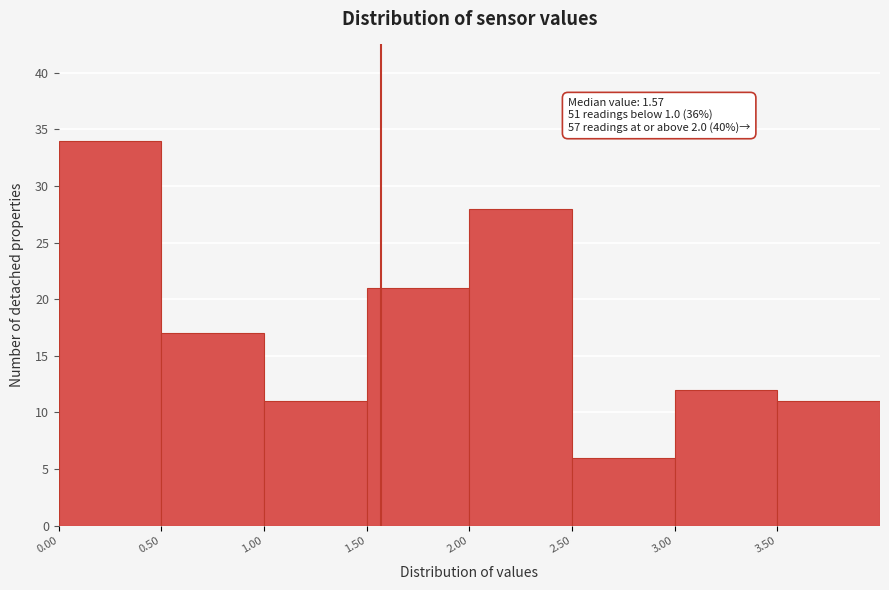

Over which range of the x-axis is the bar tallest?

0.0 to 0.5